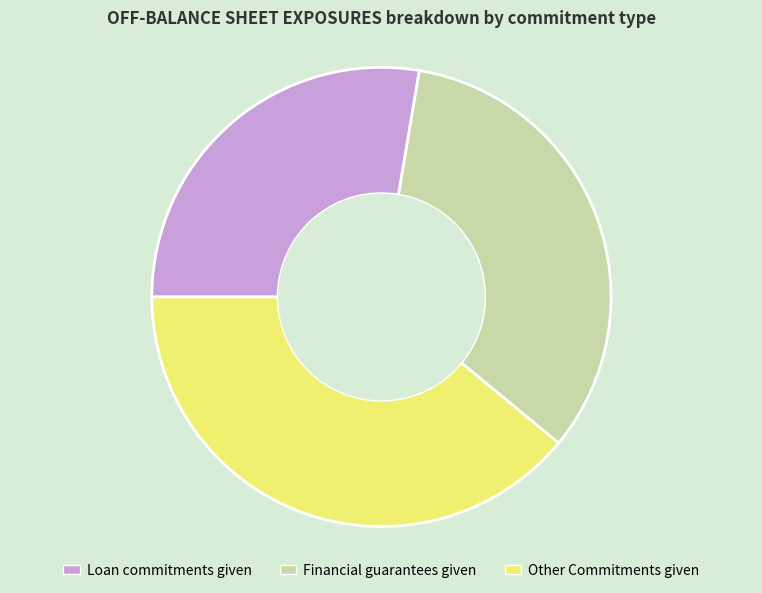

Combined, do Loan commitments given and Other Commitments given account for over 50%?

Yes